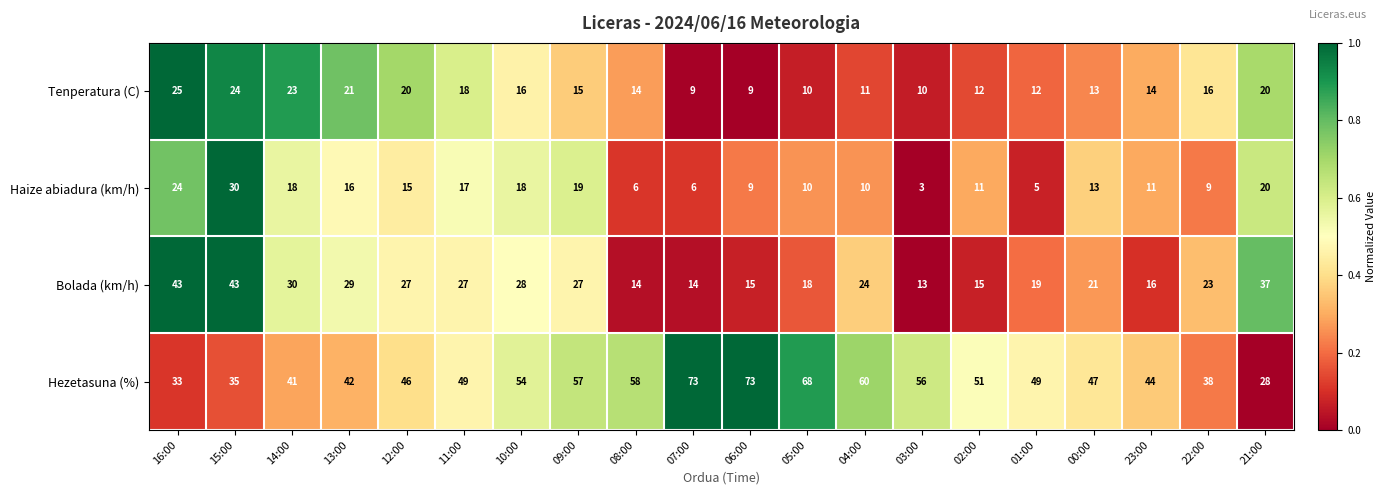

Between 10:00 and 23:00, which series saw the biggest shift?

Bolada (km/h)